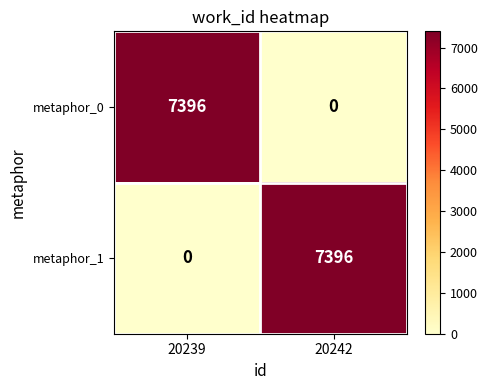

What is the difference between the maximum and minimum values in the metaphor_1 series?

7396